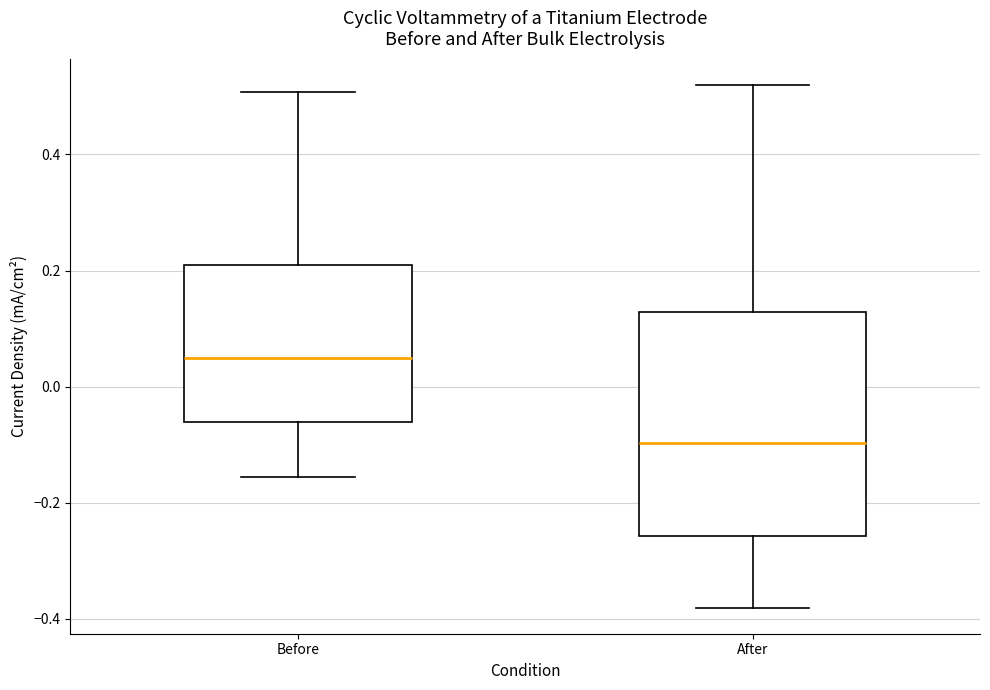

Where does the median line of the box for After sit on the y-axis? The values are not printed on the chart, so give them approximately, as read against the axis.

-0.10